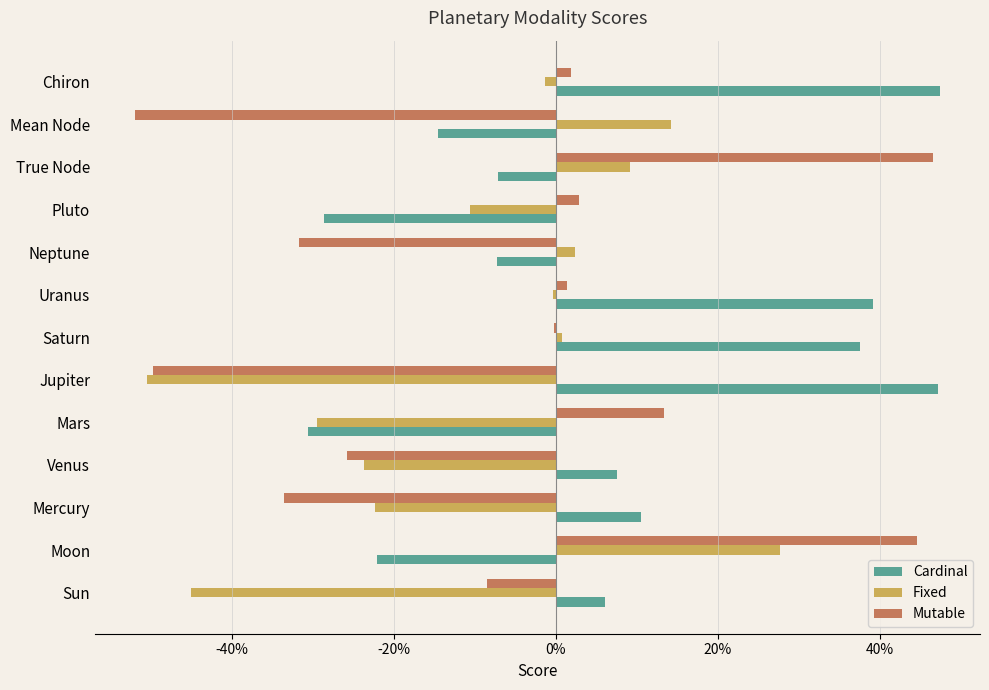

What is the sum of all Fixed values?

-129.0